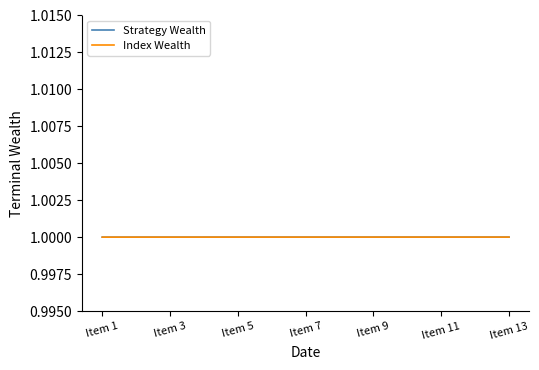

What is the minimum value for Strategy Wealth?

1.0